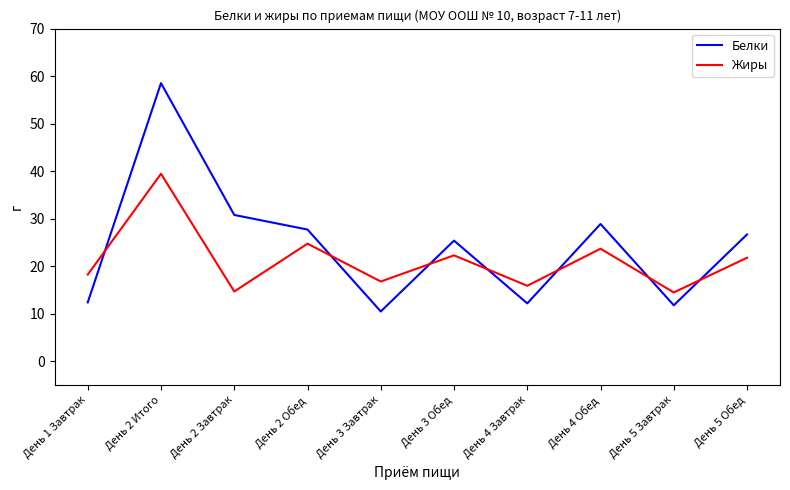

What position from the left is День 2 Завтрак?

3